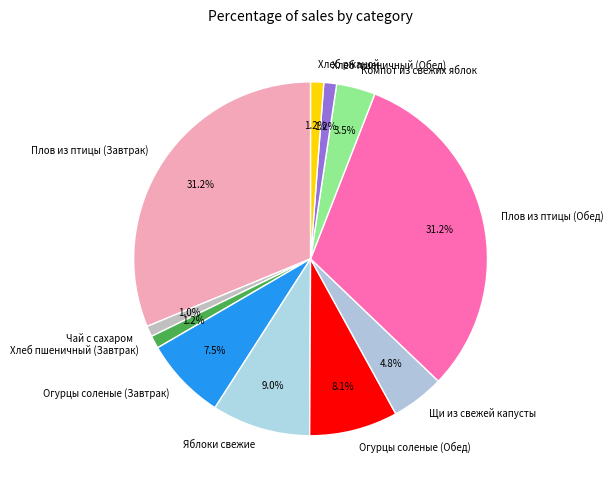

Does Компот из свежих яблок account for over 50% of the chart?

No